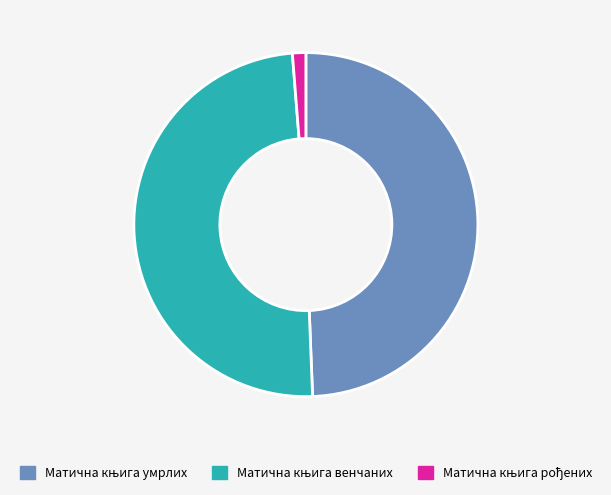

Is there any slice that represents more than half of the pie?

No